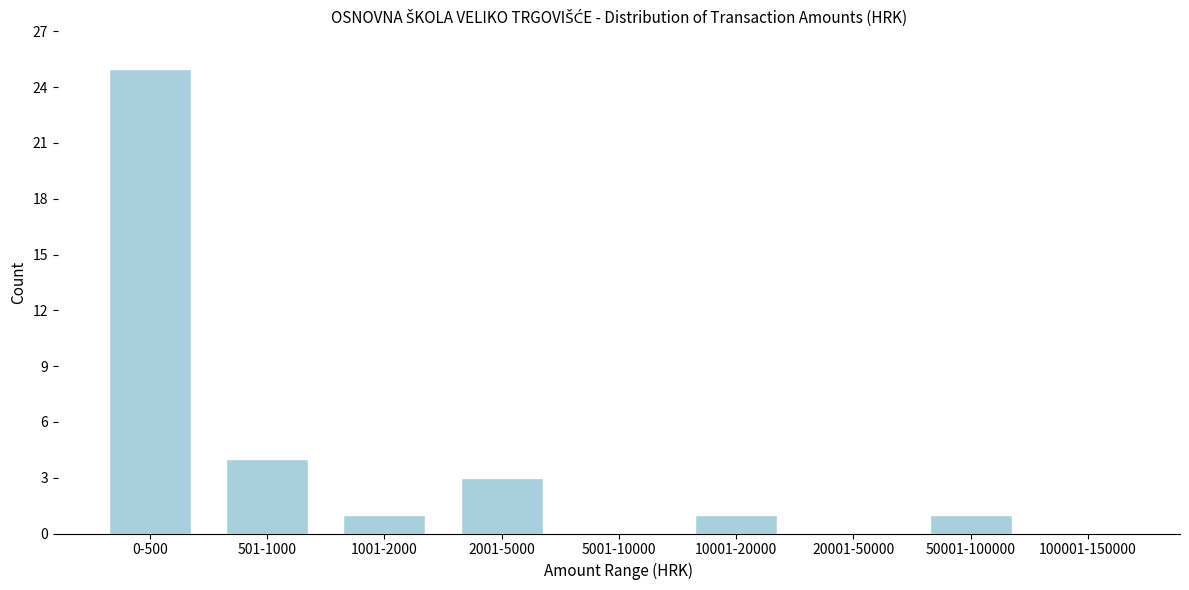

Reading left to right, list all the values displayed in this chart.

0-500=25	501-1000=4	1001-2000=1	2001-5000=3	5001-10000=0	10001-20000=1	20001-50000=0	50001-100000=1	100001-150000=0